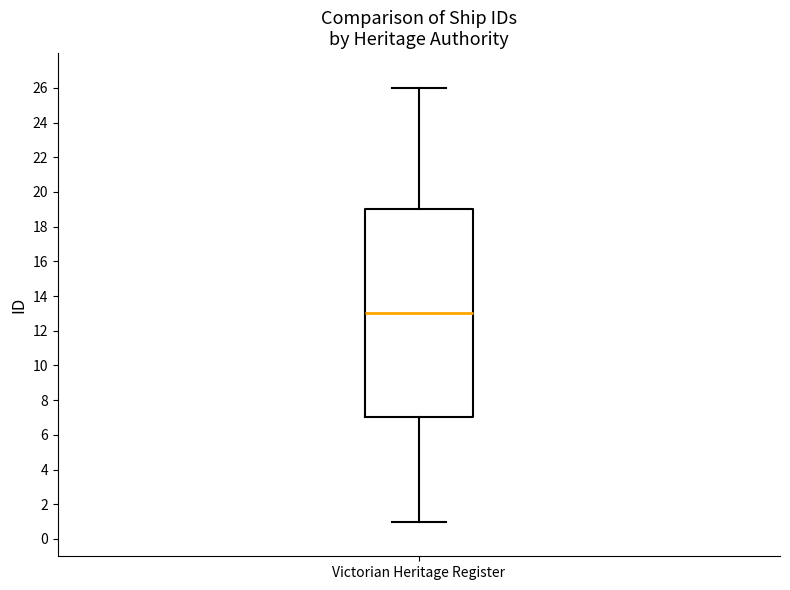

Where does the median line of the box for Victorian Heritage Register sit on the y-axis? The values are not printed on the chart, so give them approximately, as read against the axis.

13